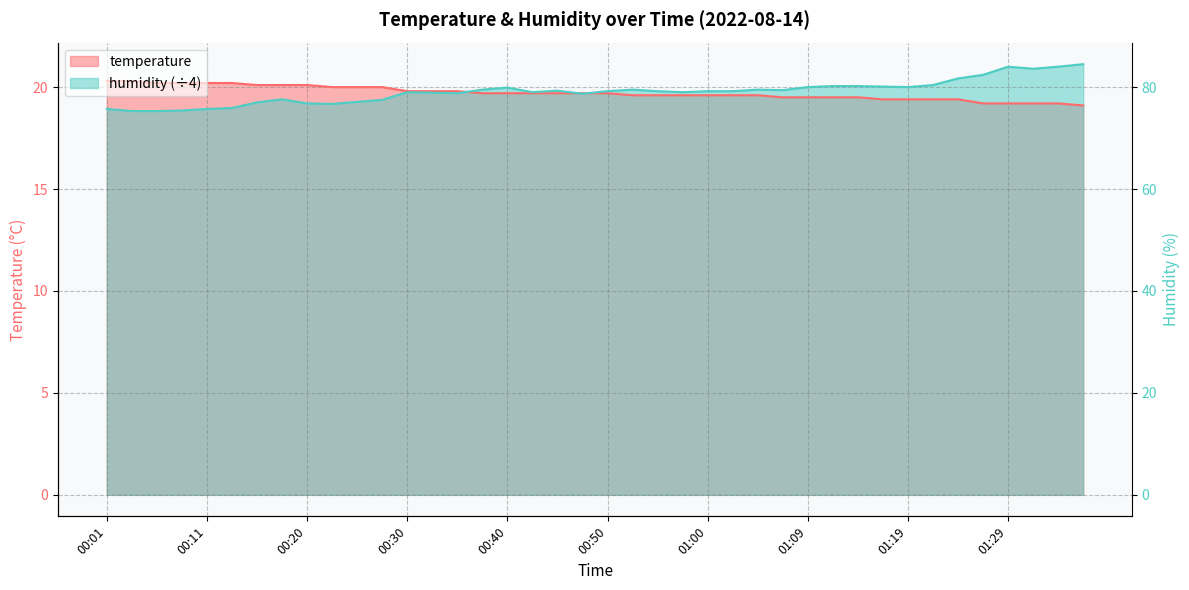

True or false: temperature and humidity intersect in this chart.

True